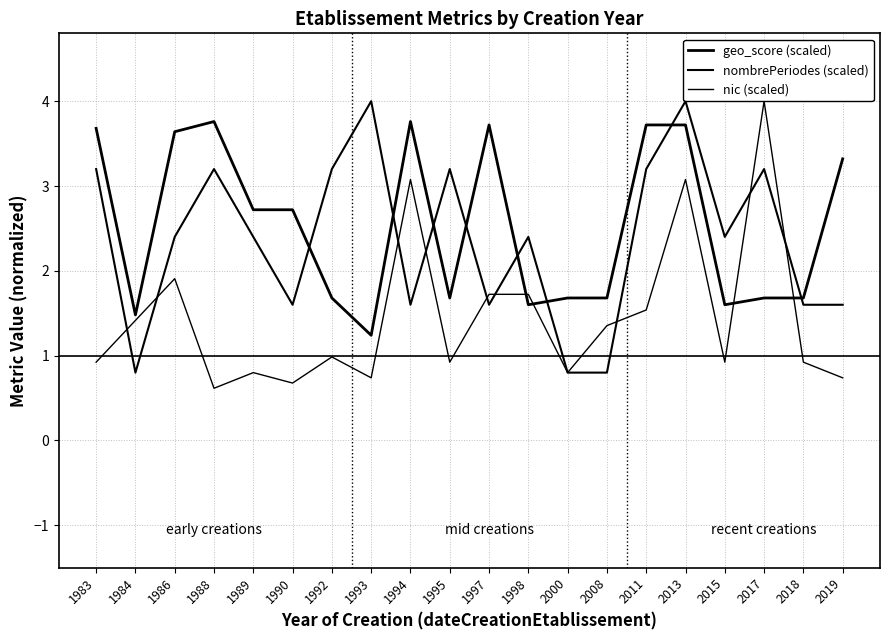

List the series in order of their overall mean, lowest first.

nic (scaled), nombrePeriodes (scaled), geo_score (scaled)